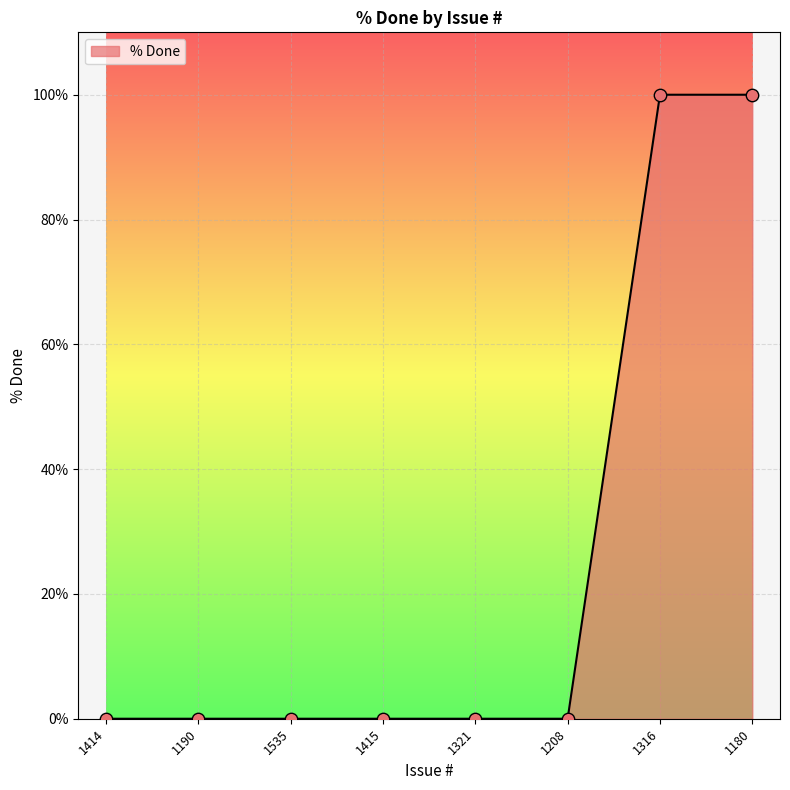

What is the change in value from 1535 to 1316?

+100